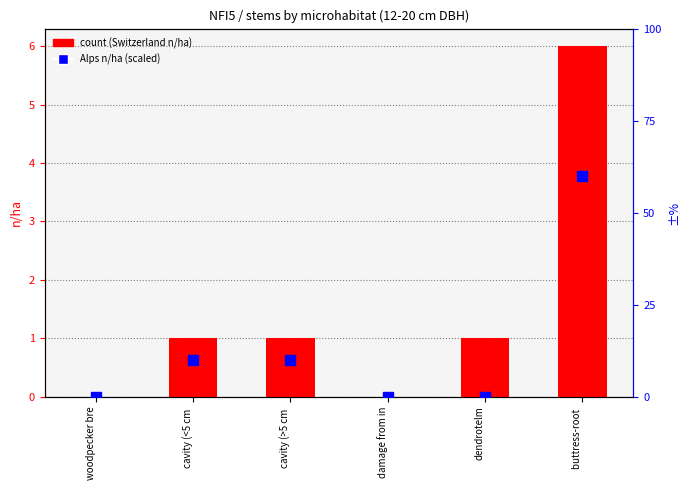

Which category has the lowest value across all series?

woodpecker bre